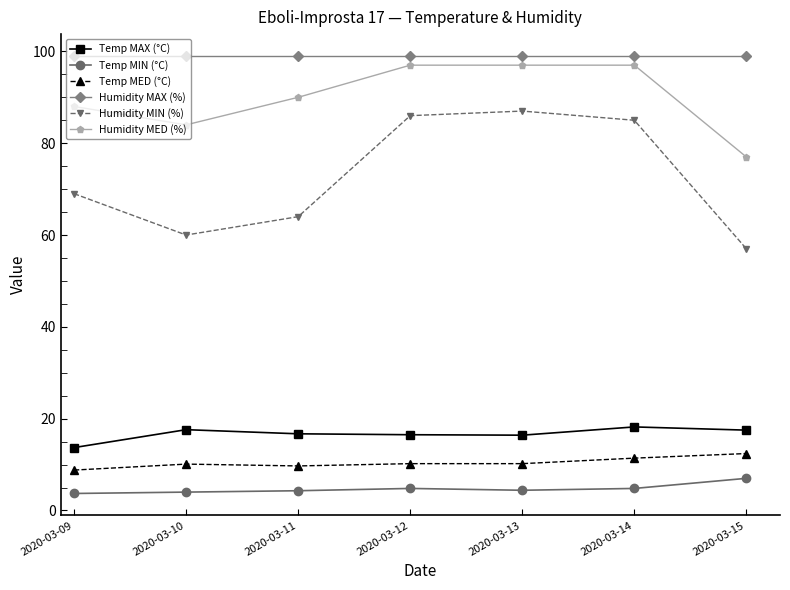

At which category does Humidity MIN (%) reach its first local valley?

2020-03-10